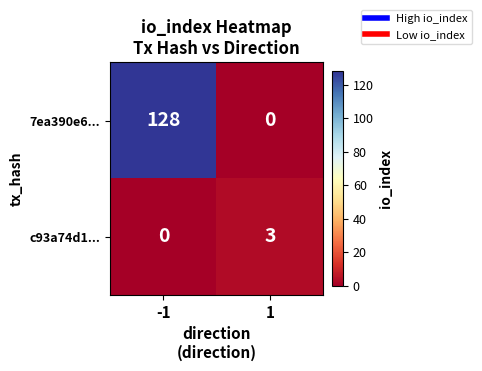

What is the maximum value for 7ea390e6...?

128